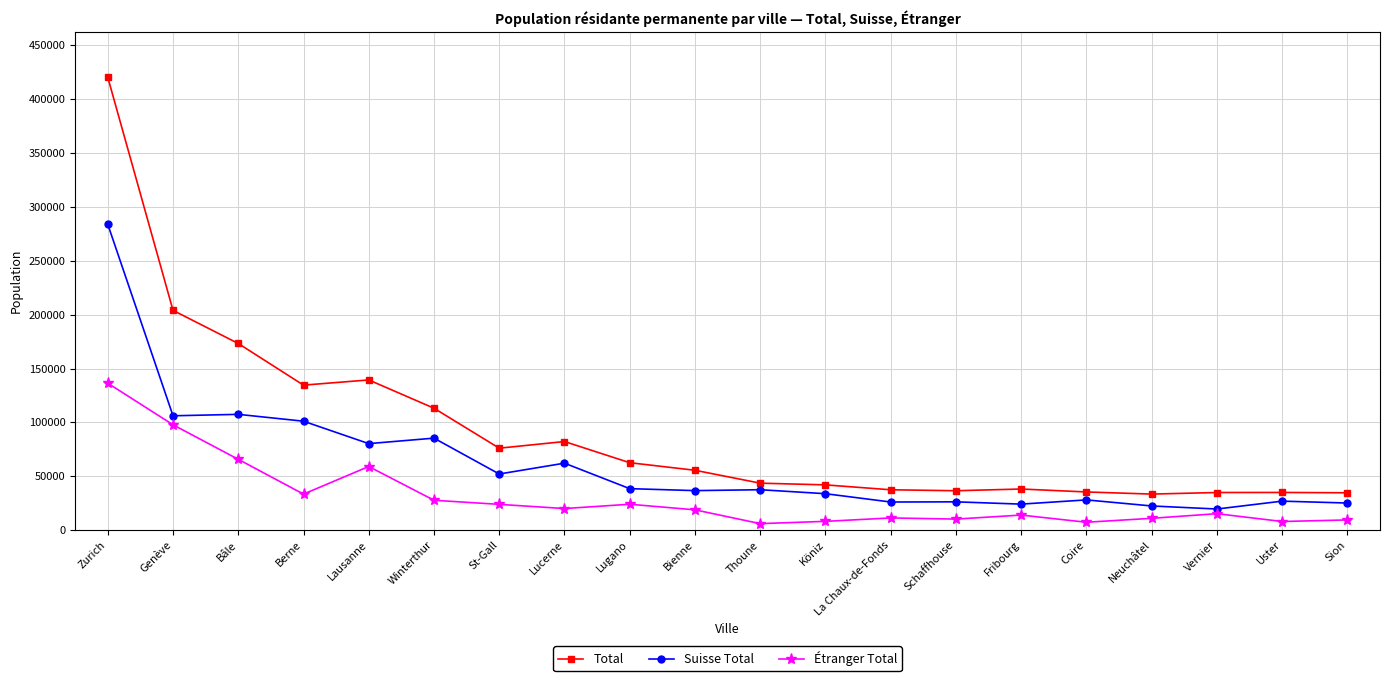

True or false: Étranger Total and Suisse Total cross at least once.

False